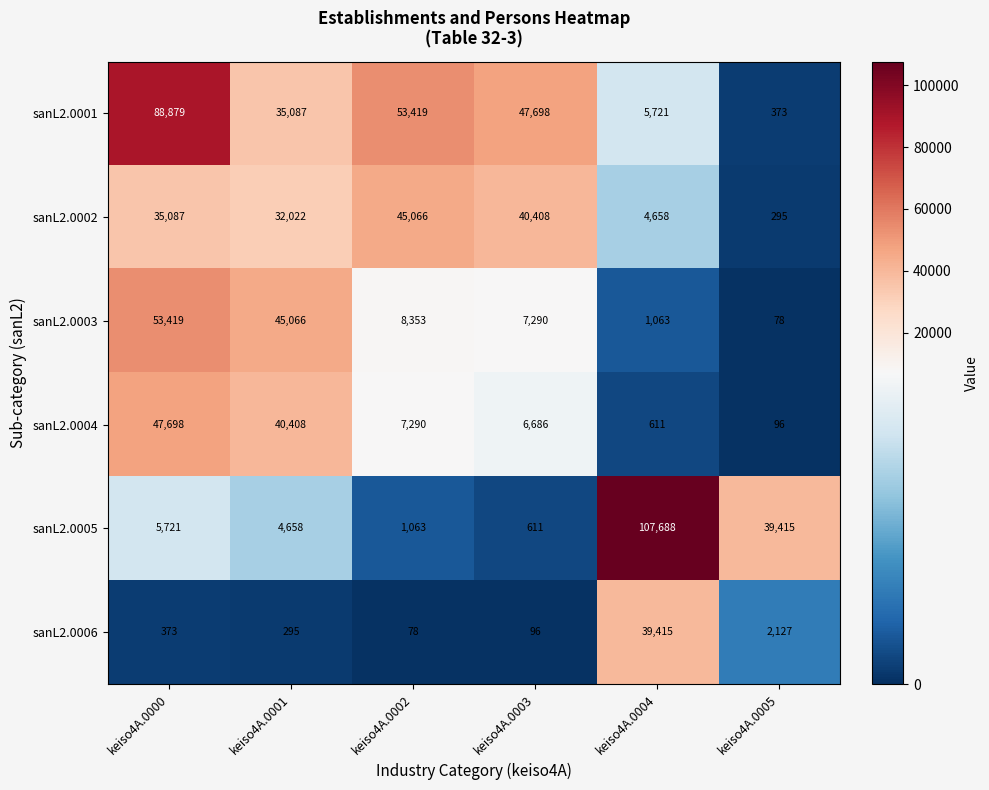

List the labels in order of sanL2.0004 value, smallest first.

keiso4A.0005, keiso4A.0004, keiso4A.0003, keiso4A.0002, keiso4A.0001, keiso4A.0000